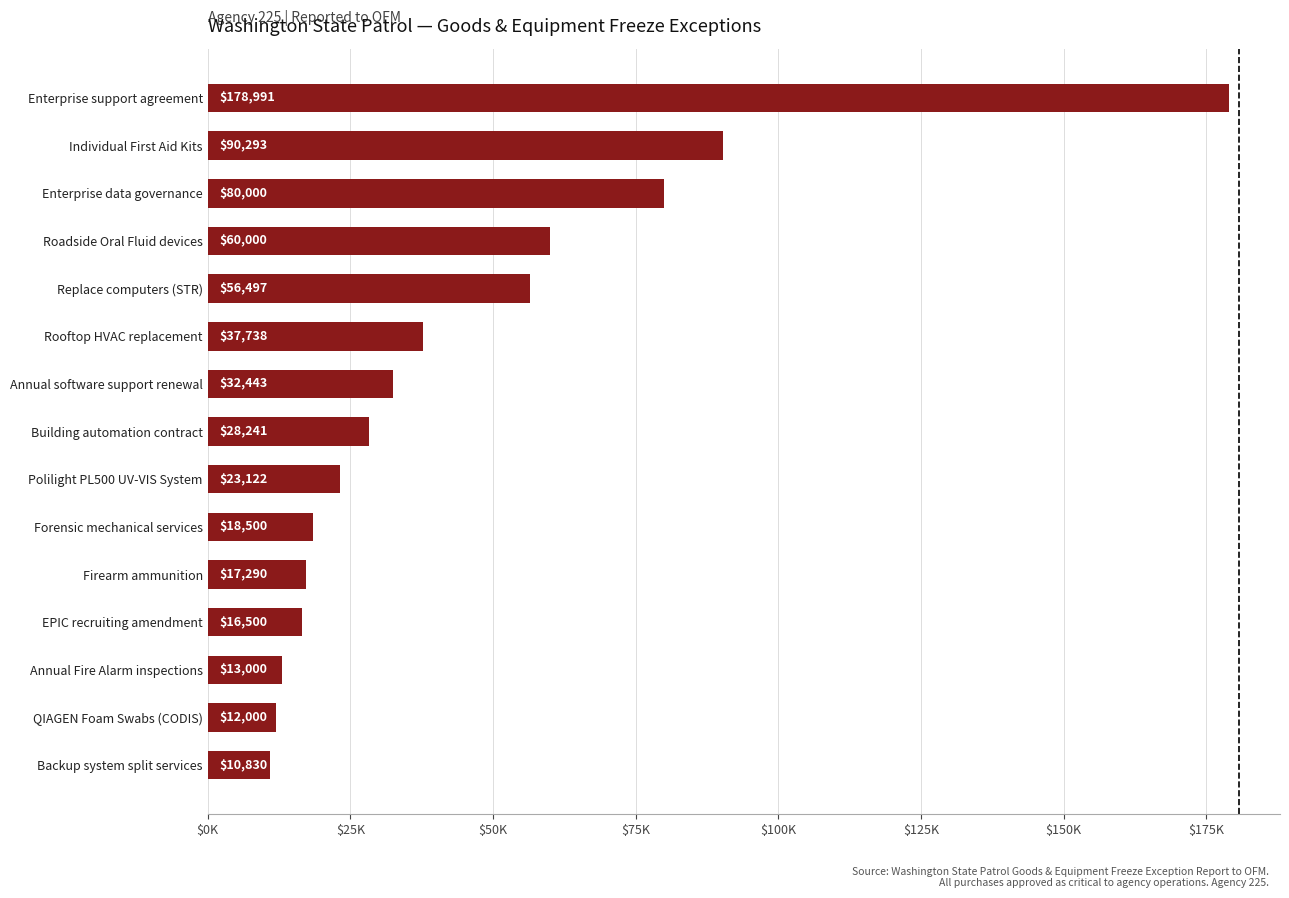

Are the bars horizontal?

Yes